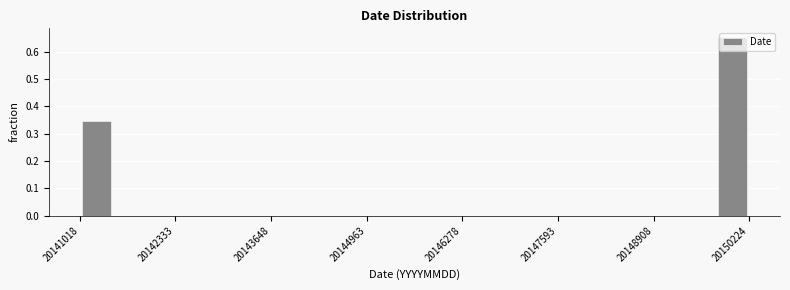

Around what value on the x-axis is the tallest bar? Give the approximate position of its centre, as read against the axis.

20150000